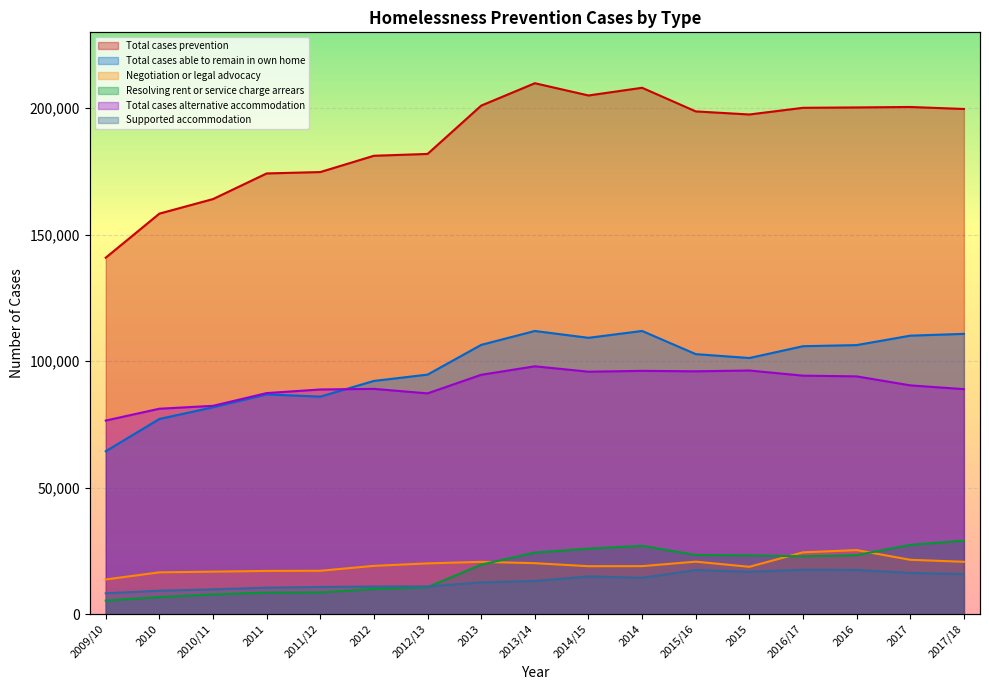

Reading left to right, transcribe all the data shown in this chart.

Total cases prevention: 140900	158320	164080	174210	174760	181200	181920	201030	209880	205040	208080	198740	197520	200160	200310	200490	199700
Total cases able to remain in own home: 64380	77130	81750	86850	85970	92170	94670	106430	111920	109220	111930	102770	101230	105900	106340	110070	110780
Negotiation or legal advocacy: 13670	16490	16760	17050	17110	19050	20030	20640	20110	18910	18940	20710	18680	24400	25280	21450	20660
Resolving rent or service charge arrears: 5300	6730	7750	8480	8550	9910	10630	19520	24310	25860	26980	23350	23190	22840	23290	27340	29030
Total cases alternative accommodation: 76510	81180	82330	87360	88790	89030	87250	94600	97950	95820	96150	95970	96290	94260	93970	90420	88920
Supported accommodation: 8210	9220	9760	10430	10700	10880	10900	12510	13070	14880	14340	17400	16730	17510	17450	16250	15800